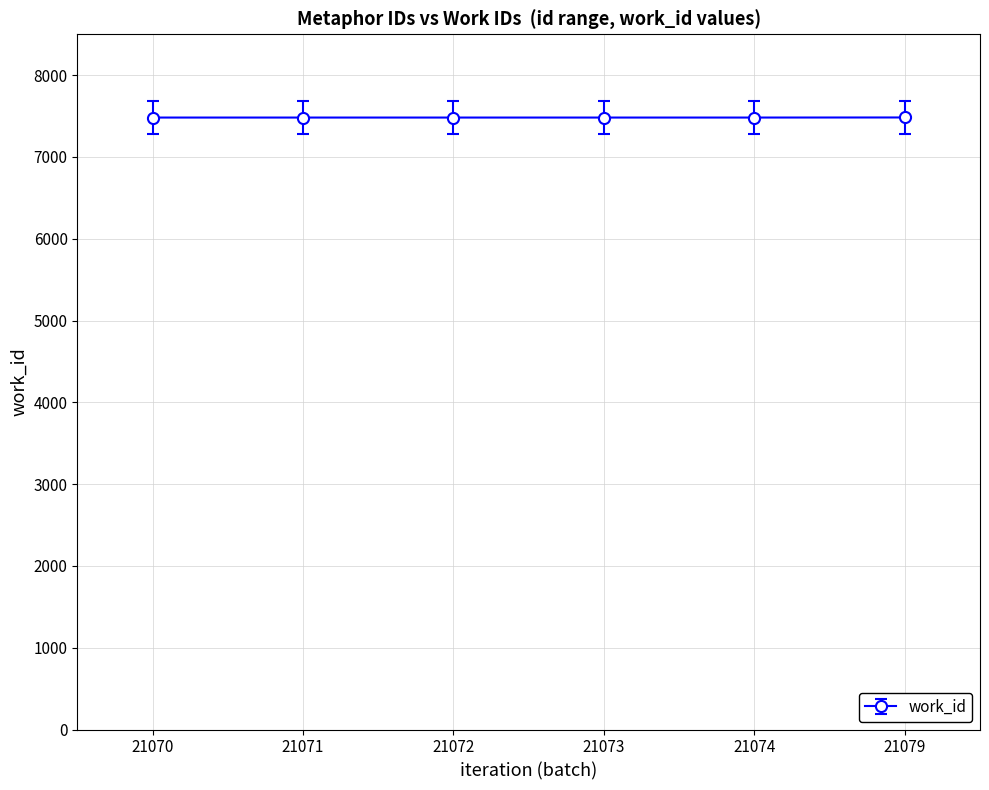

Count the values in the range 7482 to 7483.

6